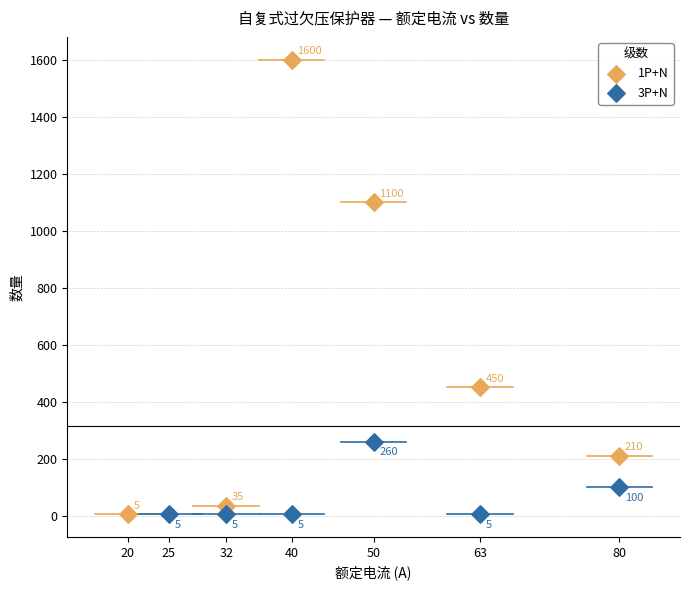

Which series reaches the maximum Y coordinate?

1P+N